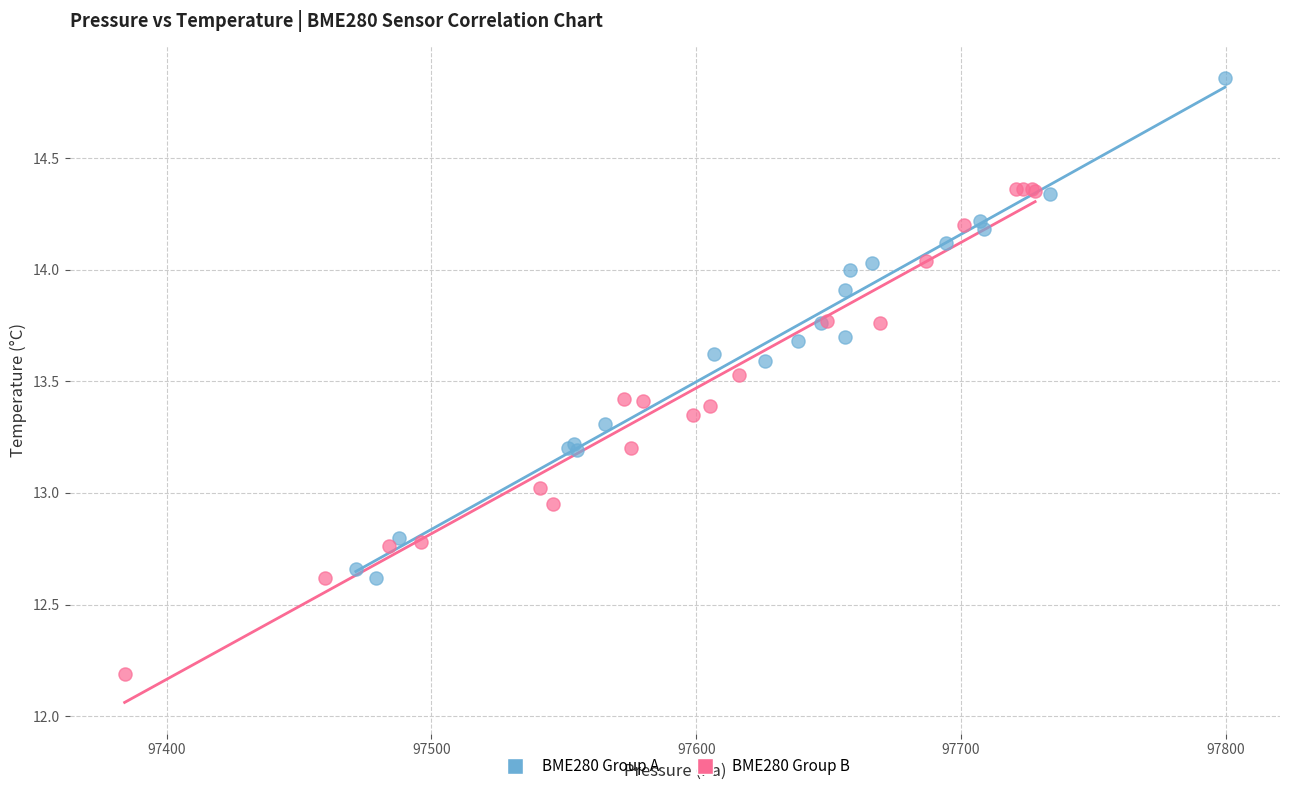

Which series has the largest Y range (max minus min)?

BME280 Group A